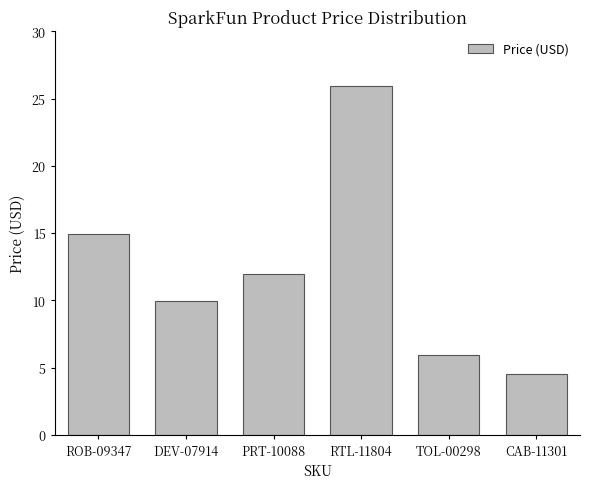

Which has a higher value, CAB-11301 or ROB-09347?

ROB-09347